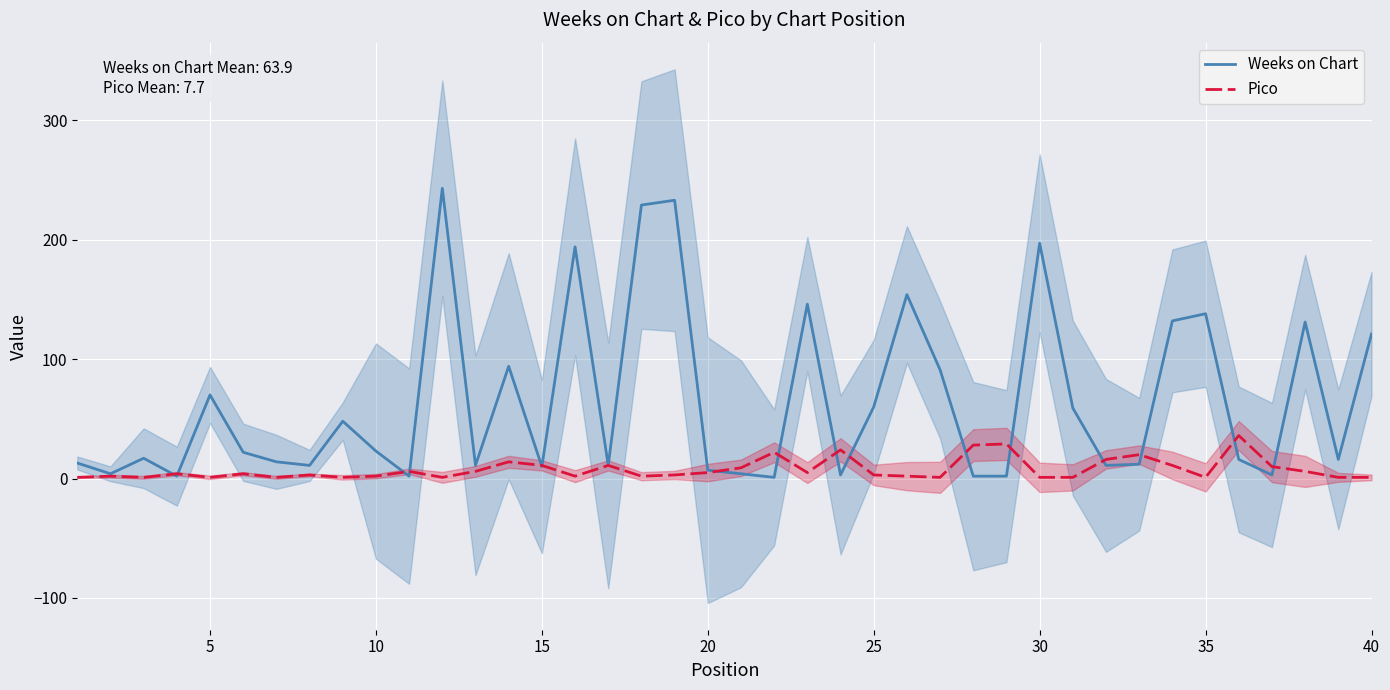

What is the highest value of the Weeks on Chart series?

243